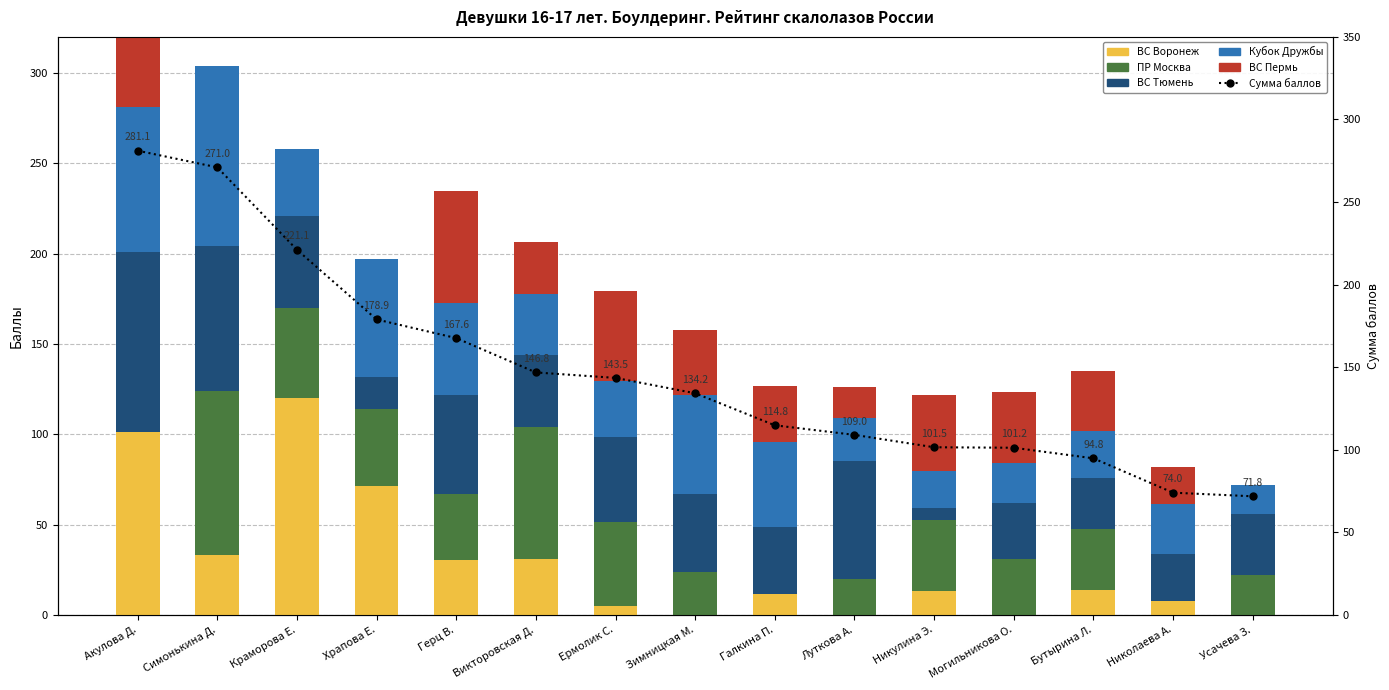

Which has a higher value, Луткова А. or Викторовская Д.?

Викторовская Д.